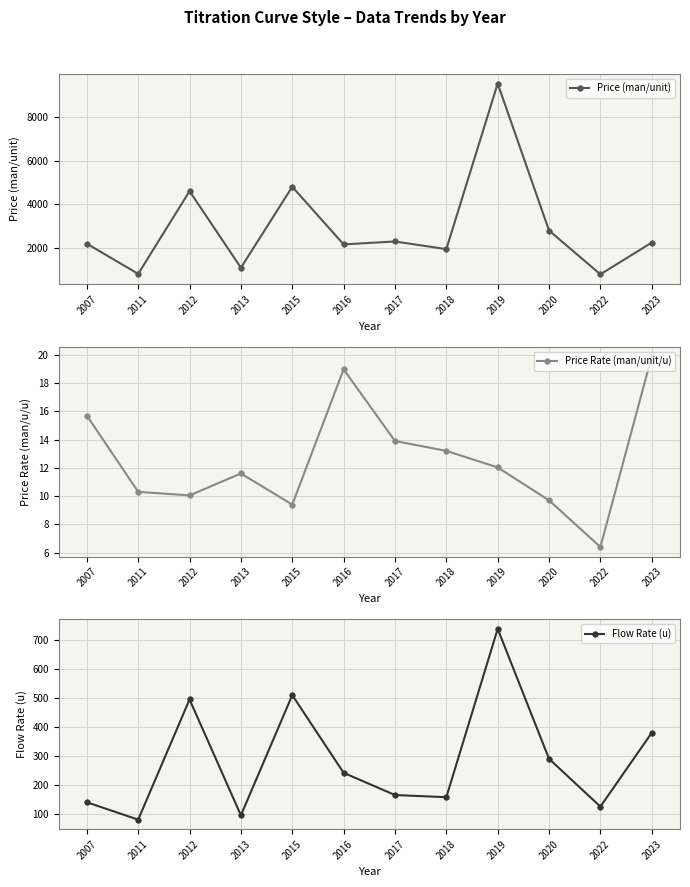

Reading left to right, extract all data points from this chart.

Price (man/unit): 2200.0	820.0	4600.0	1100.0	4800.0	2167.0	2300.0	1950.0	9517.0	2800.0	800.0	2250.0
Price Rate (man/unit/u): 15.7	10.3	10.1	11.6	9.4	19.0	13.9	13.2	12.0	9.7	6.4	19.9
Flow Rate (u): 140.0	80.0	495.0	95.0	510.0	241.7	165.0	157.5	738.8	290.0	125.0	380.0